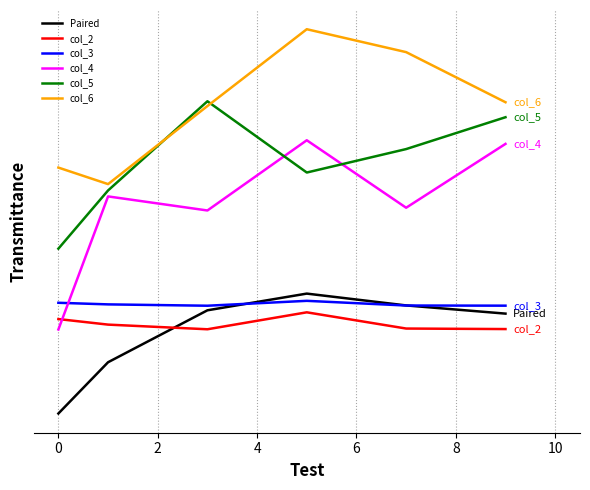

What are all the series names shown in the legend?

Paired, col_2, col_3, col_4, col_5, col_6